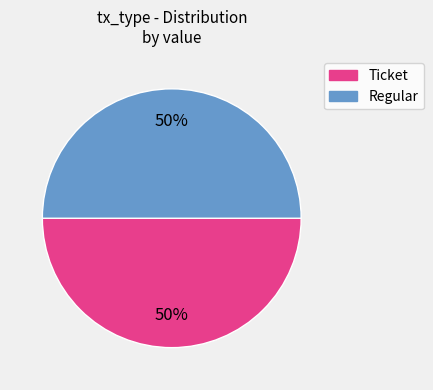

Do Ticket and Regular together represent more than half of the pie?

Yes